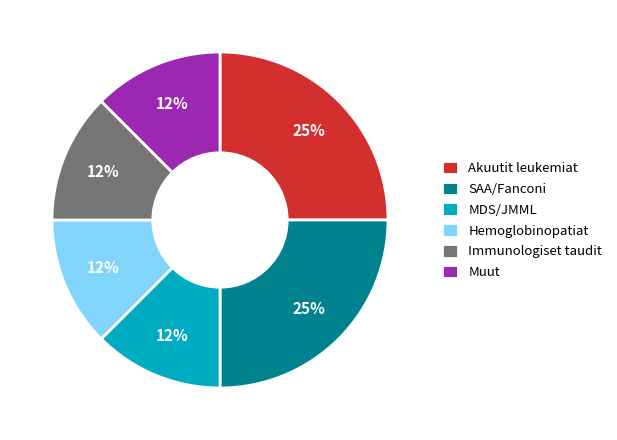

To the nearest percent, what is the average slice percentage?

17%